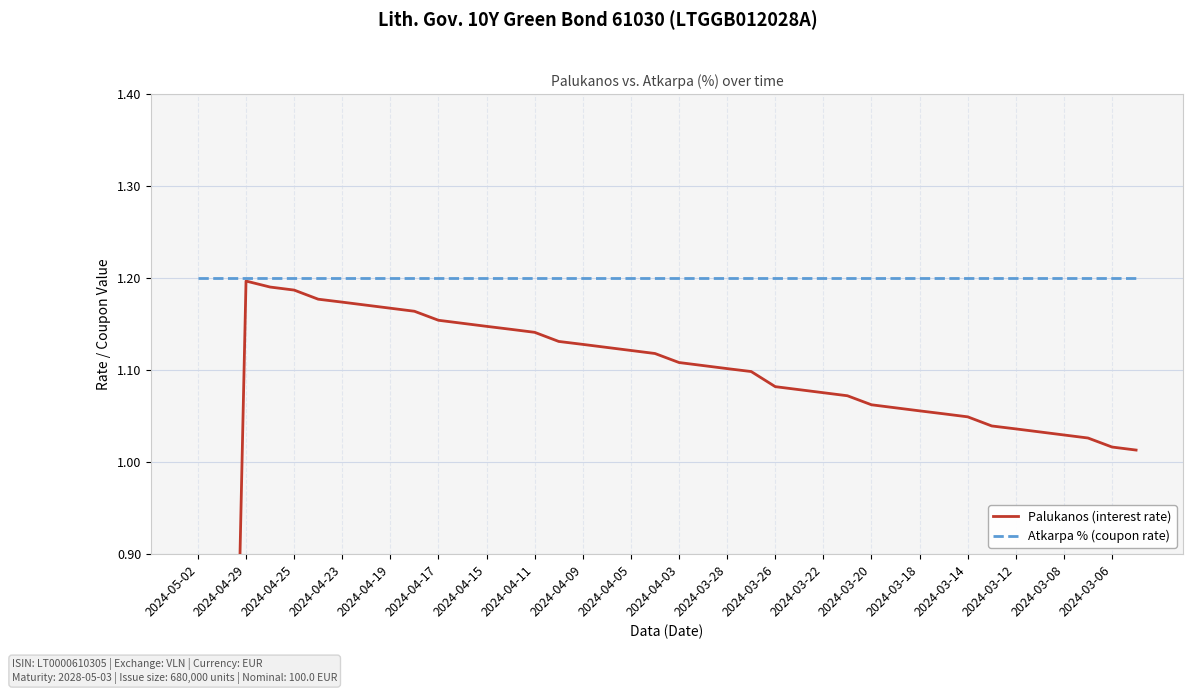

Where is Atkarpa % (coupon rate) nearest to the value 1?

2024-05-02